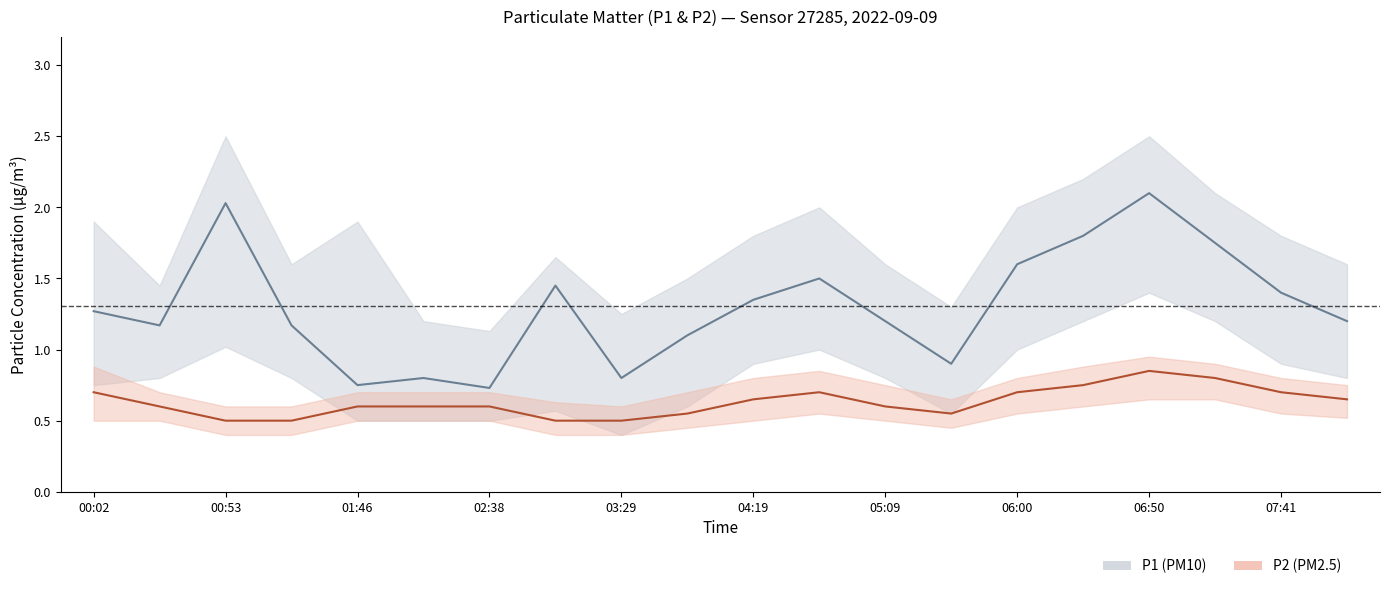

The P1 series shows 0.3 at 00:02. True or false?

False